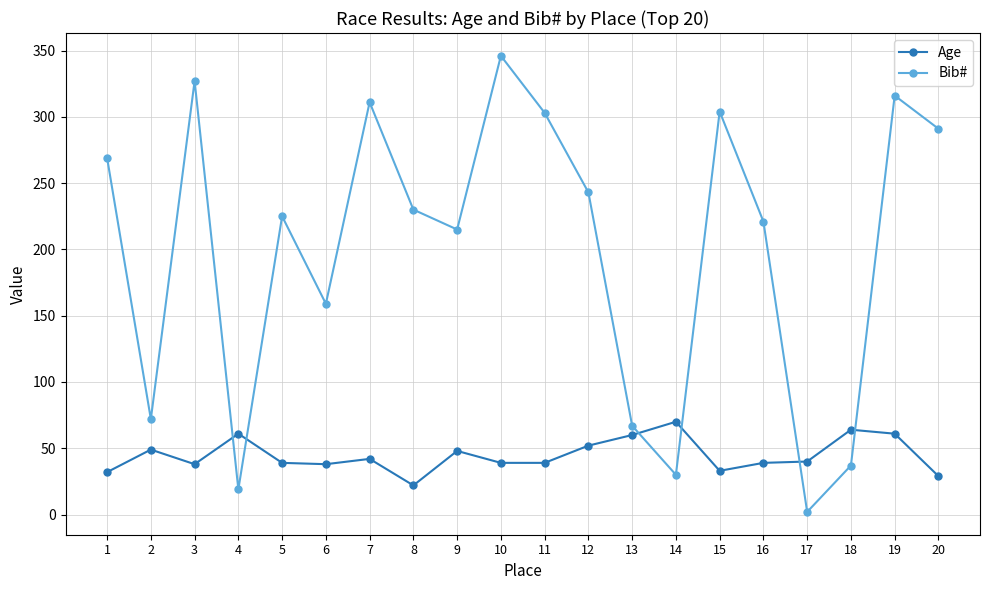

What is the sum of the Age values at 18 and 9?

112